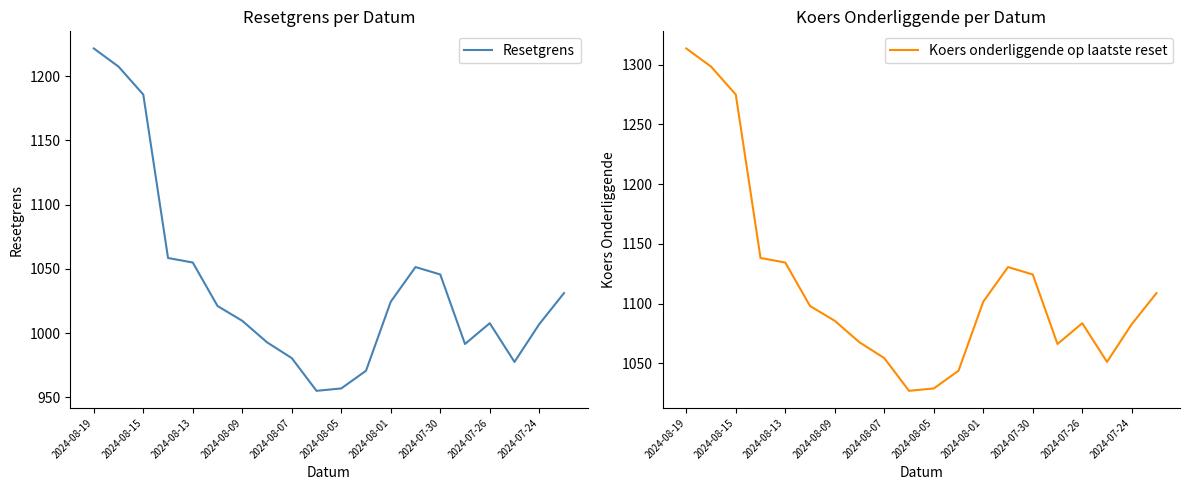

What is the highest value of the Koers onderliggende op laatste reset series?

1313.6